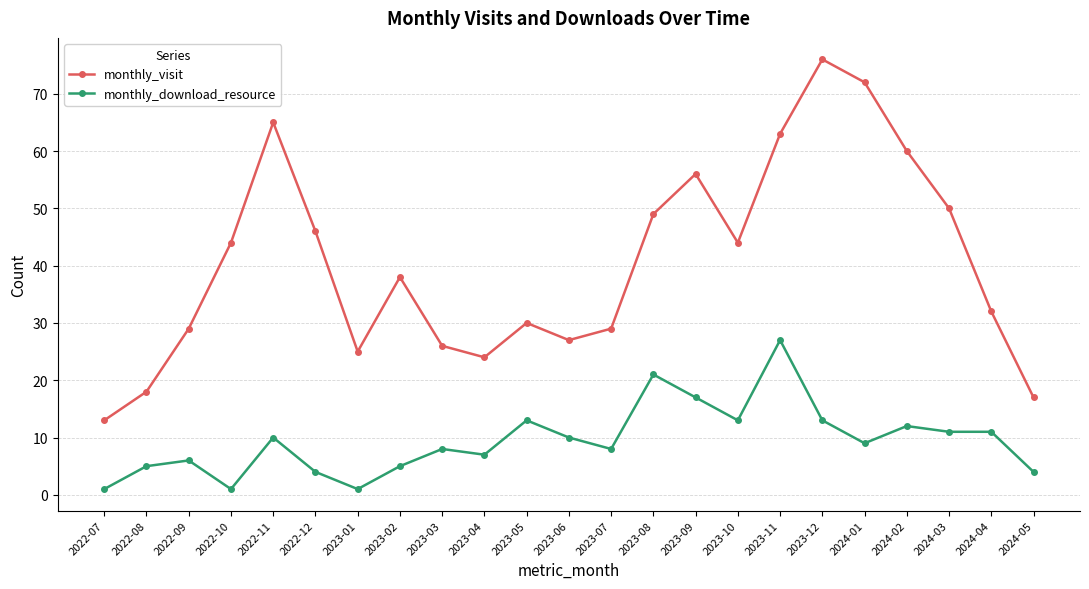

At which label does monthly_download_resource first exceed 9?

2022-11